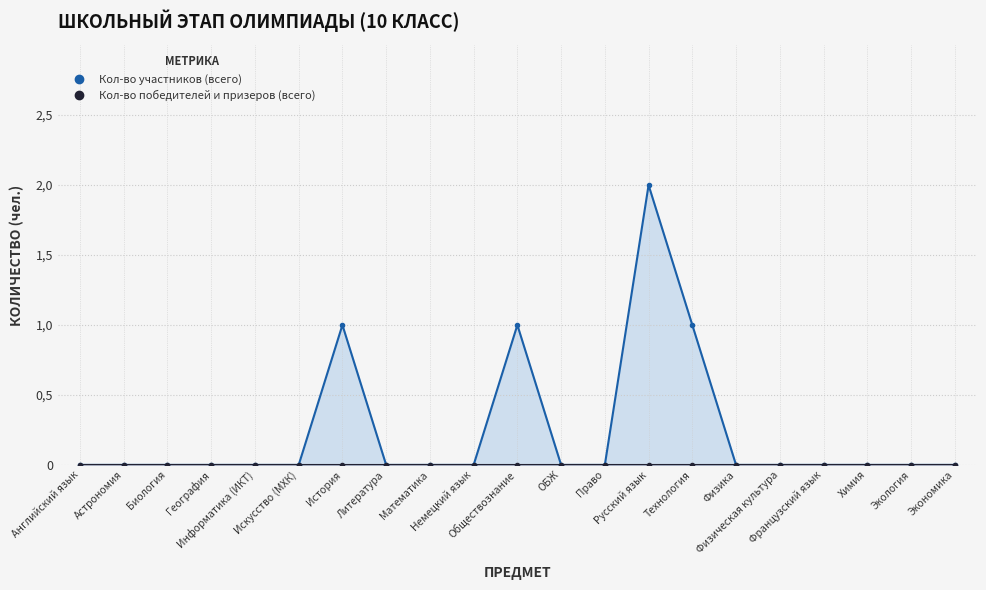

What is the ratio of the value at Русский язык to the value at Обществознание?

2.0